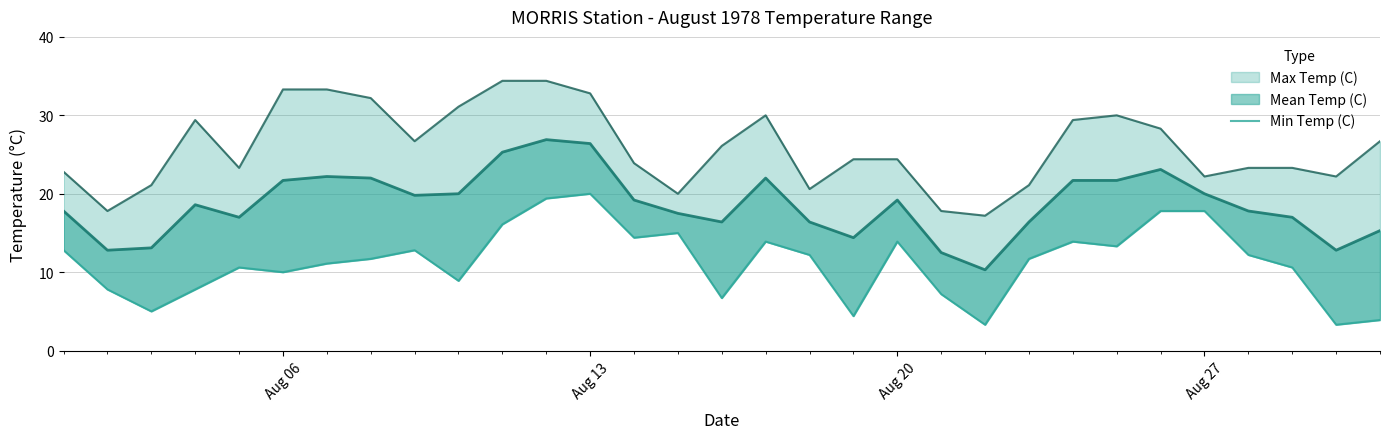

Reading left to right, list all the values displayed in this chart.

12.8	7.8	5.0	7.8	10.6	10.0	11.1	11.7	12.8	8.9	16.1	19.4	20.0	14.4	15.0	6.7	13.9	12.2	4.4	13.9	7.2	3.3	11.7	13.9	13.3	17.8	17.8	12.2	10.6	3.3	3.9